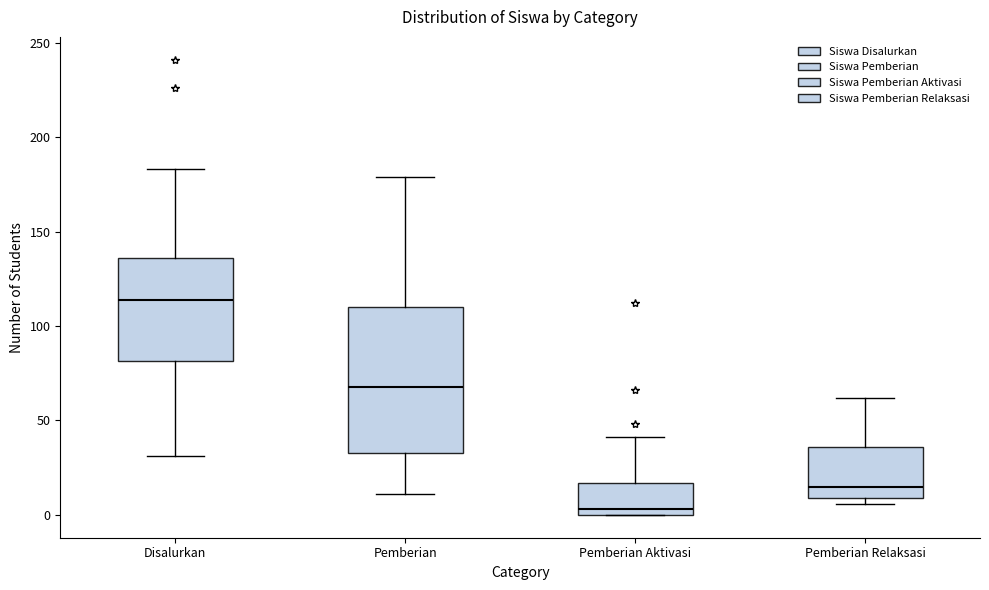

Reading left to right, read every box against the y-axis: the position of its median line, the range the box covers, and the ends of its whiskers. The values are not printed on the chart, so give them approximately, as read against the axis.

Disalurkan: median 115, box 80 to 135, whiskers 30 to 185
Pemberian: median 70, box 35 to 110, whiskers 10 to 180
Pemberian Aktivasi: median 5, box 0 to 15, whiskers 0 to 40
Pemberian Relaksasi: median 15, box 10 to 35, whiskers 5 to 60